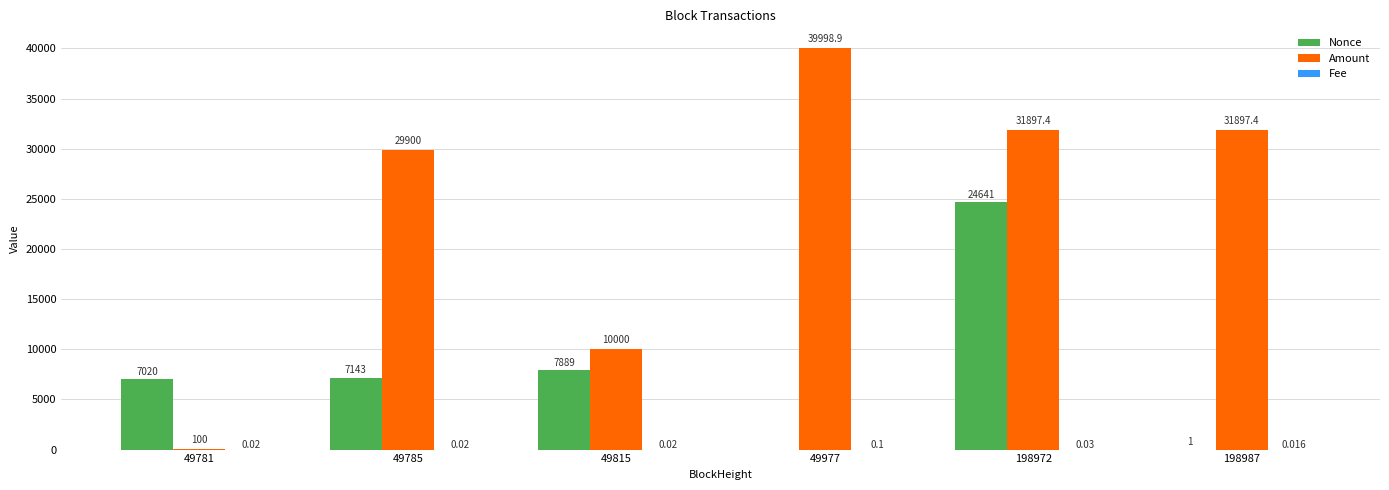

Between 49781 and 198972, which series saw the biggest shift?

Amount